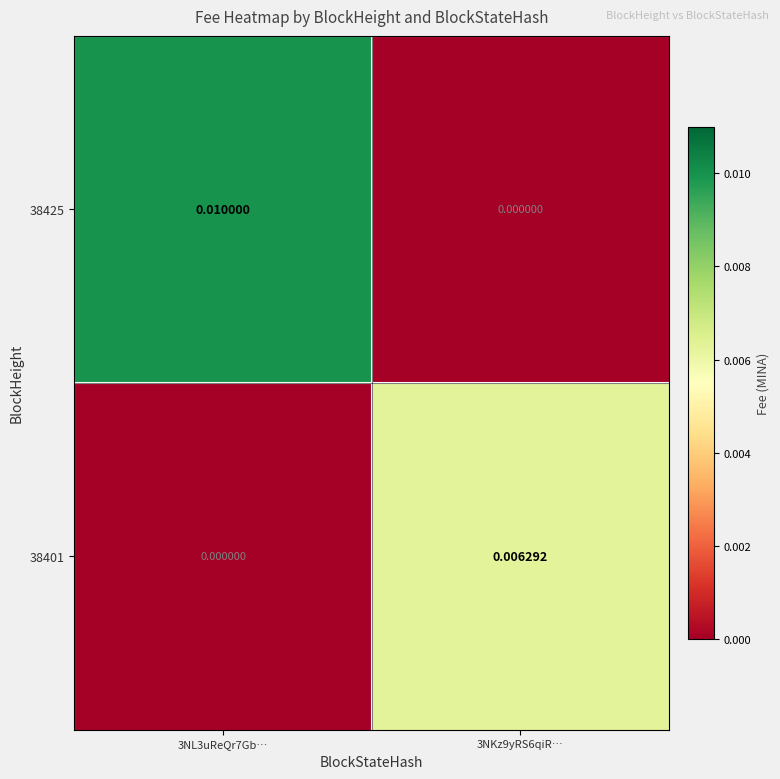

Count the number of data series in this chart.

2